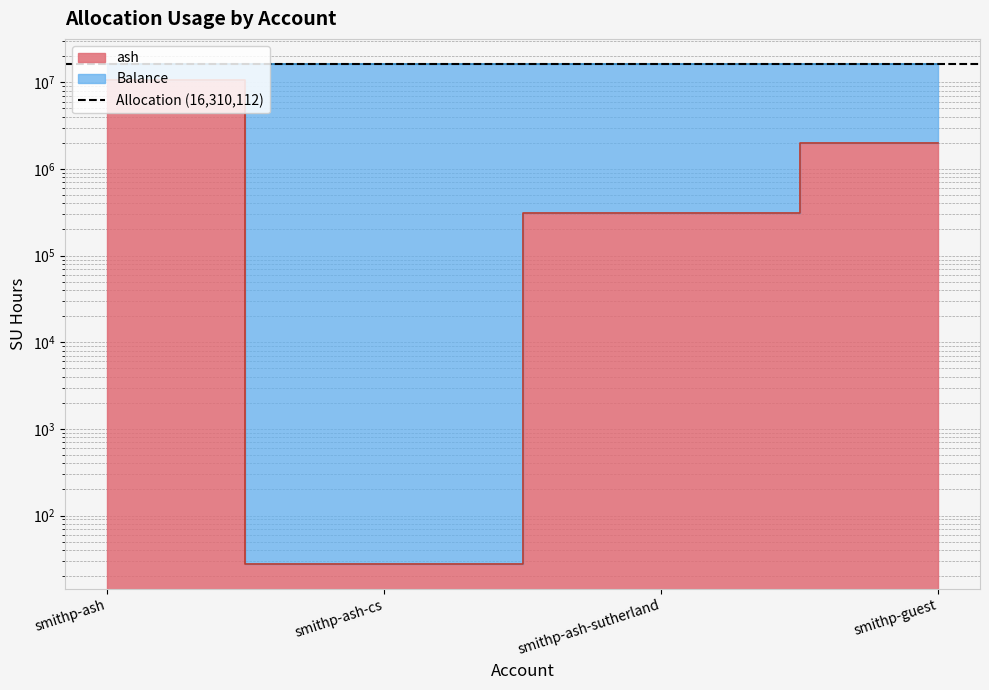

Where does the data first go above 1993909?

smithp-ash